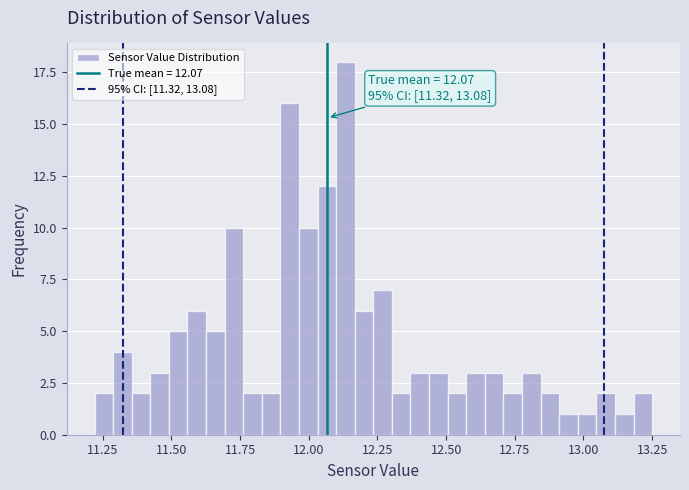

Read against the x-axis, roughly where is the centre of the tallest bar?

12.15